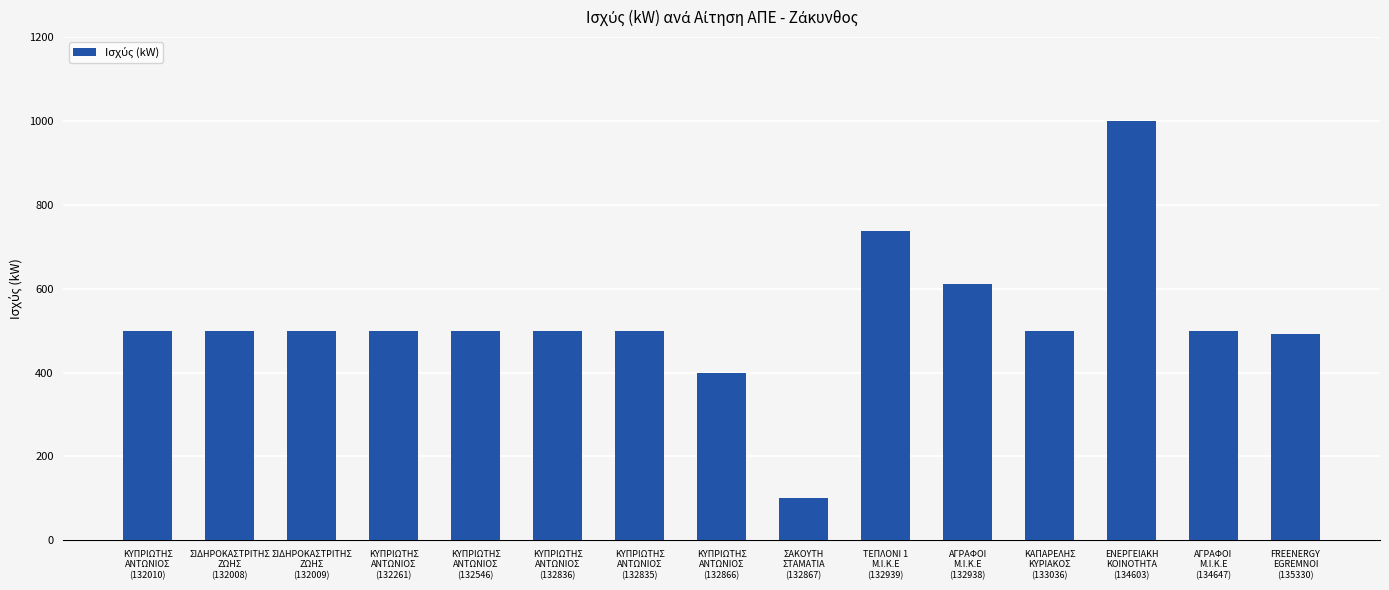

What is the average value?

522.3